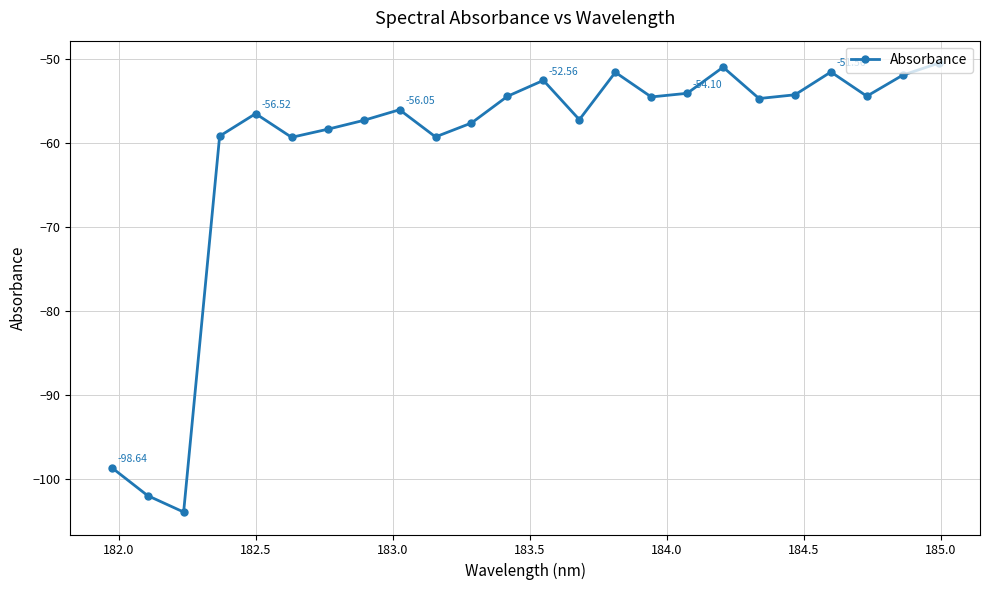

What is the sum of all values?

-1461.2